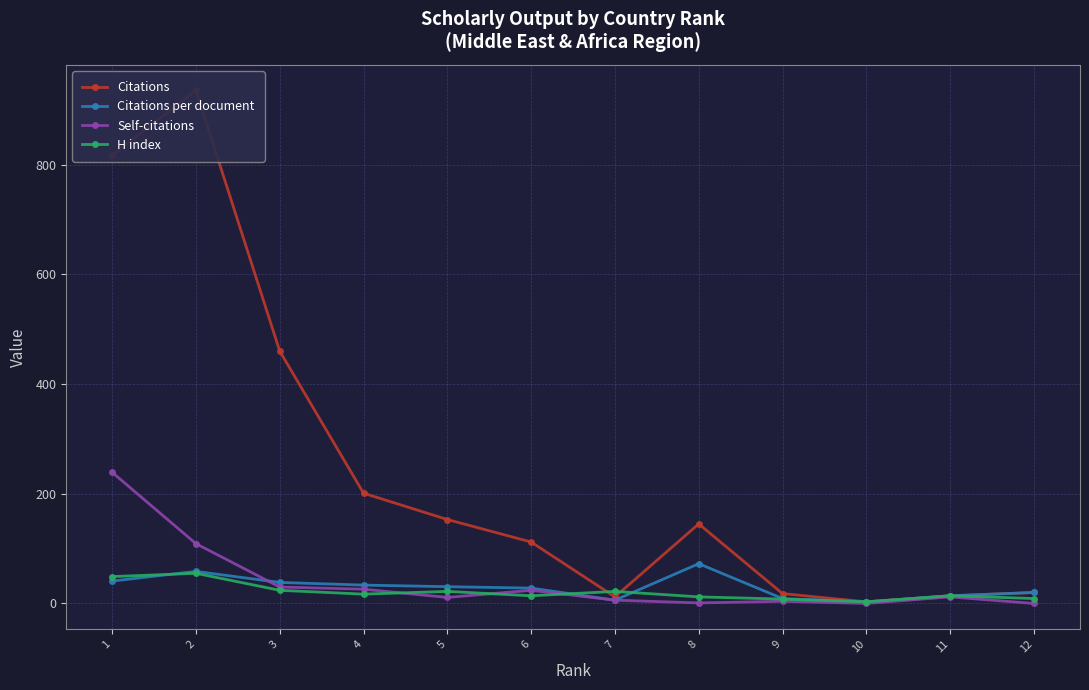

What is the value of the Citations per document point at the 2nd from the left?

58.4